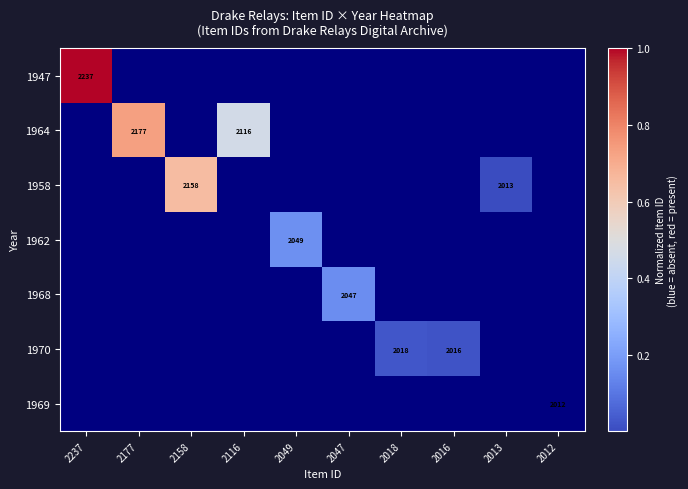

Which series has the largest total across all categories?

1964